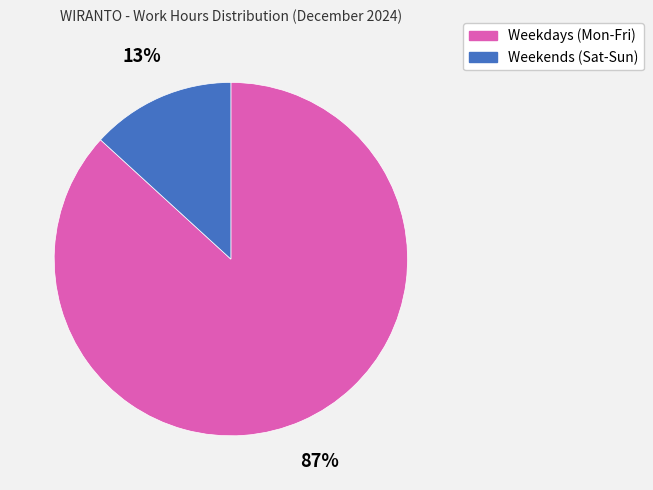

To the nearest percent, what is the difference between the largest and smallest slice percentages?

74%